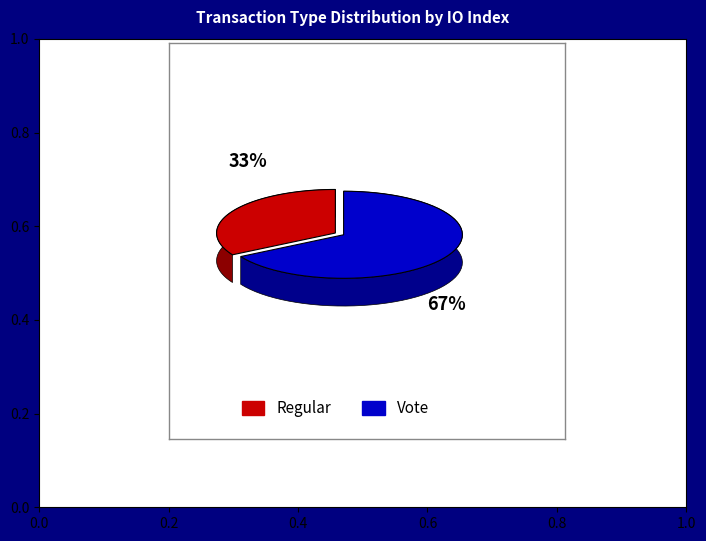

Between Regular and Vote, which is larger?

Vote